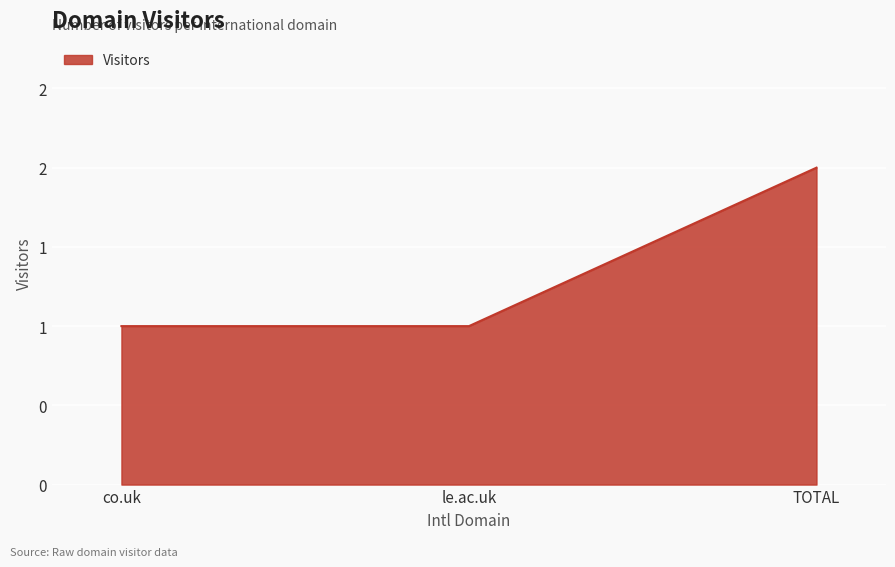

Does the chart have visible grid lines?

Yes